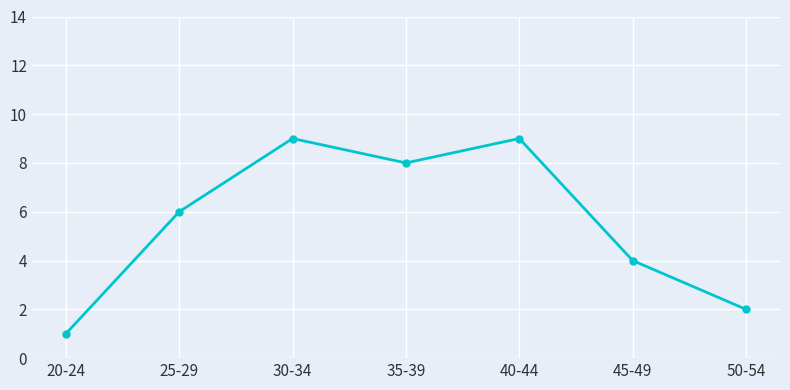

The chart shows a value of 9 at 30-34. True or false?

True